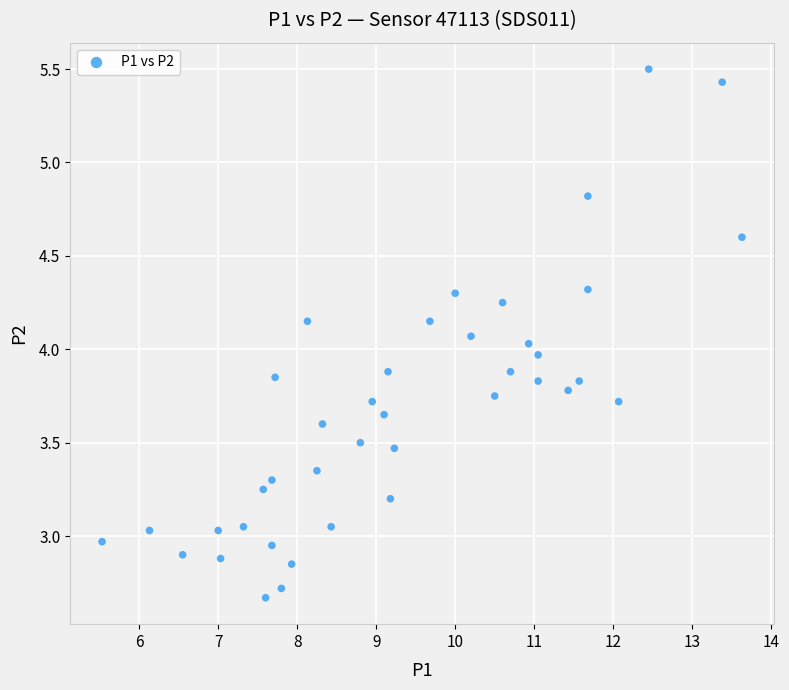

What is the range of Y values (max minus min)?

2.8